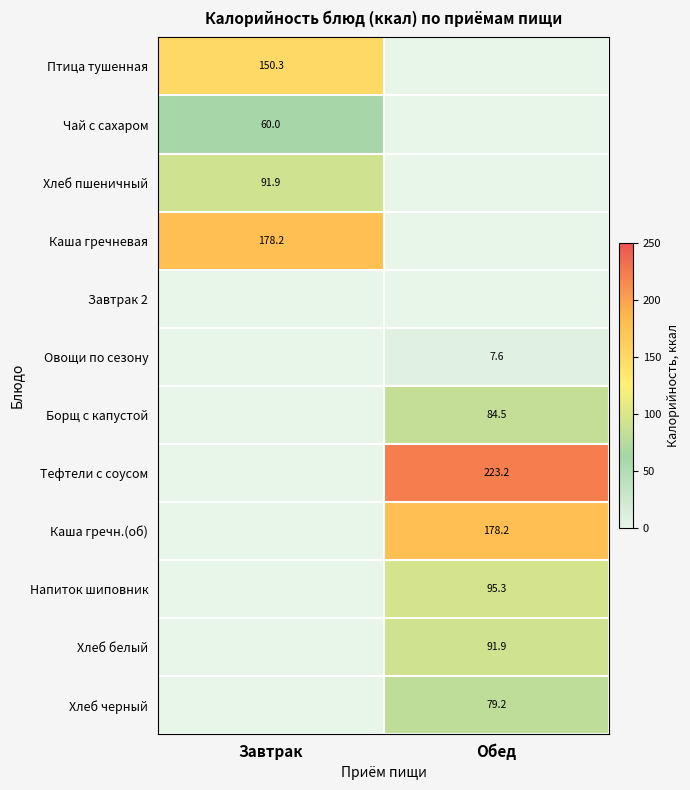

What is the sum of all Птица тушенная values?

150.3